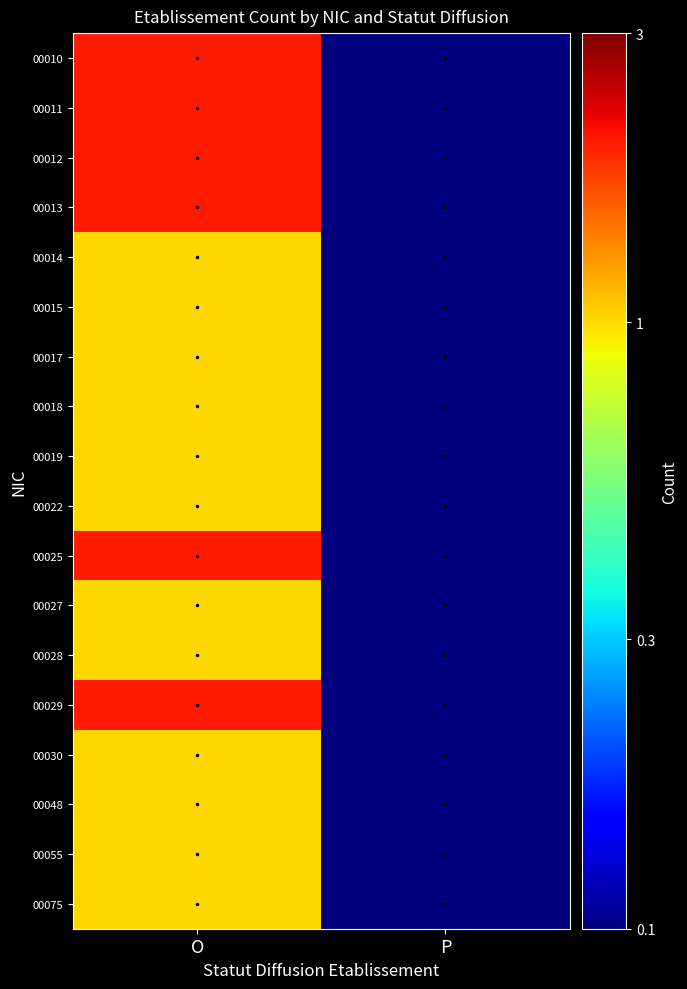

Which series has the largest total across all categories?

00010